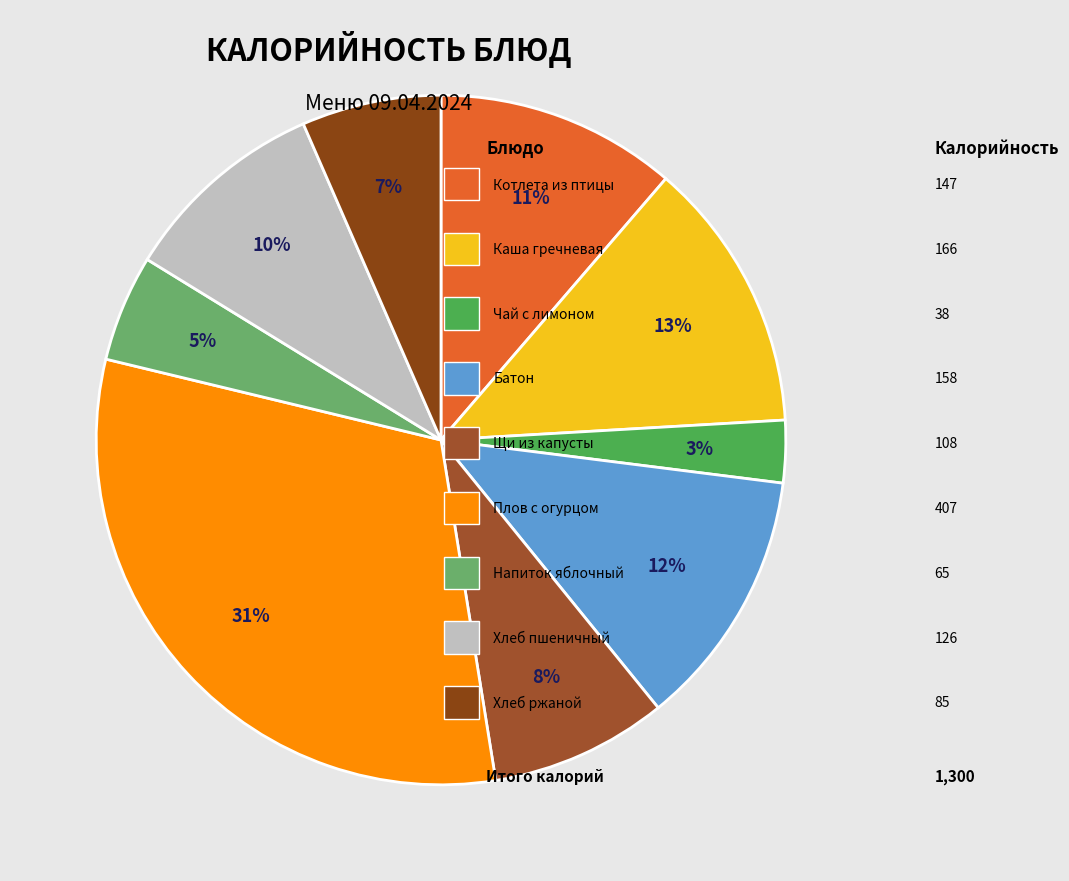

Which category has the smallest portion of the pie?

Чай с лимоном